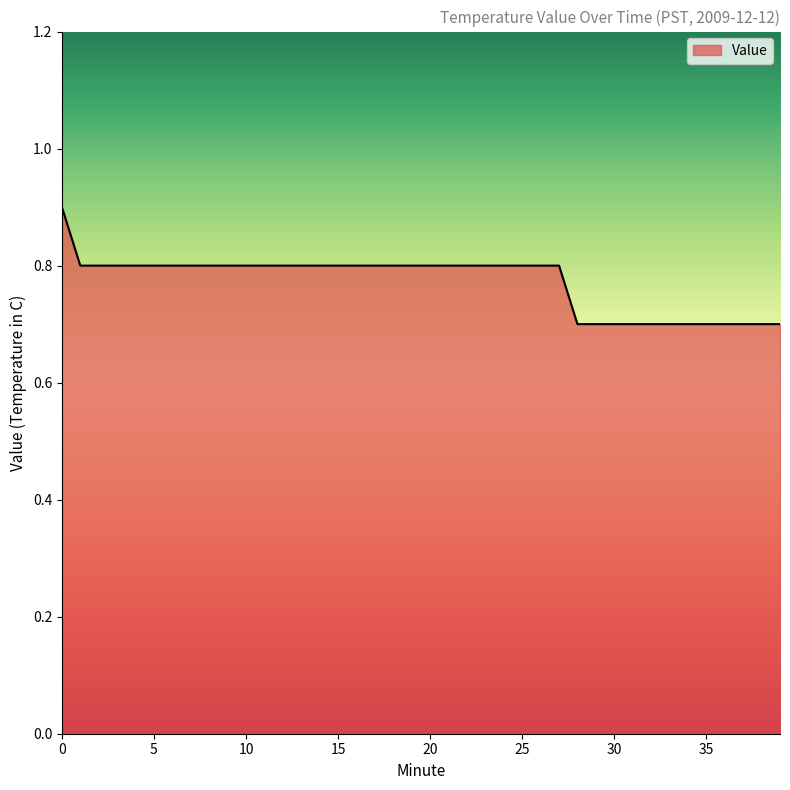

What is the greatest value displayed?

0.9